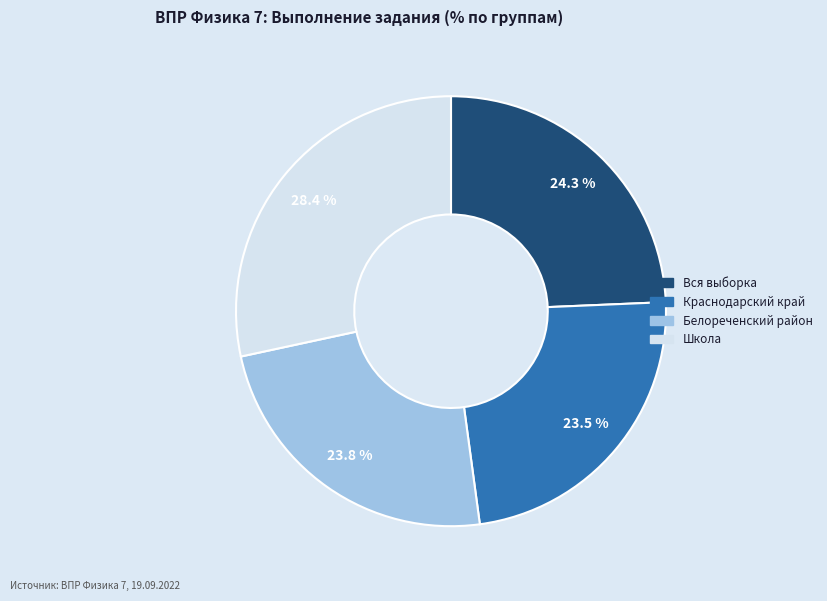

Which slice is the largest?

Школа